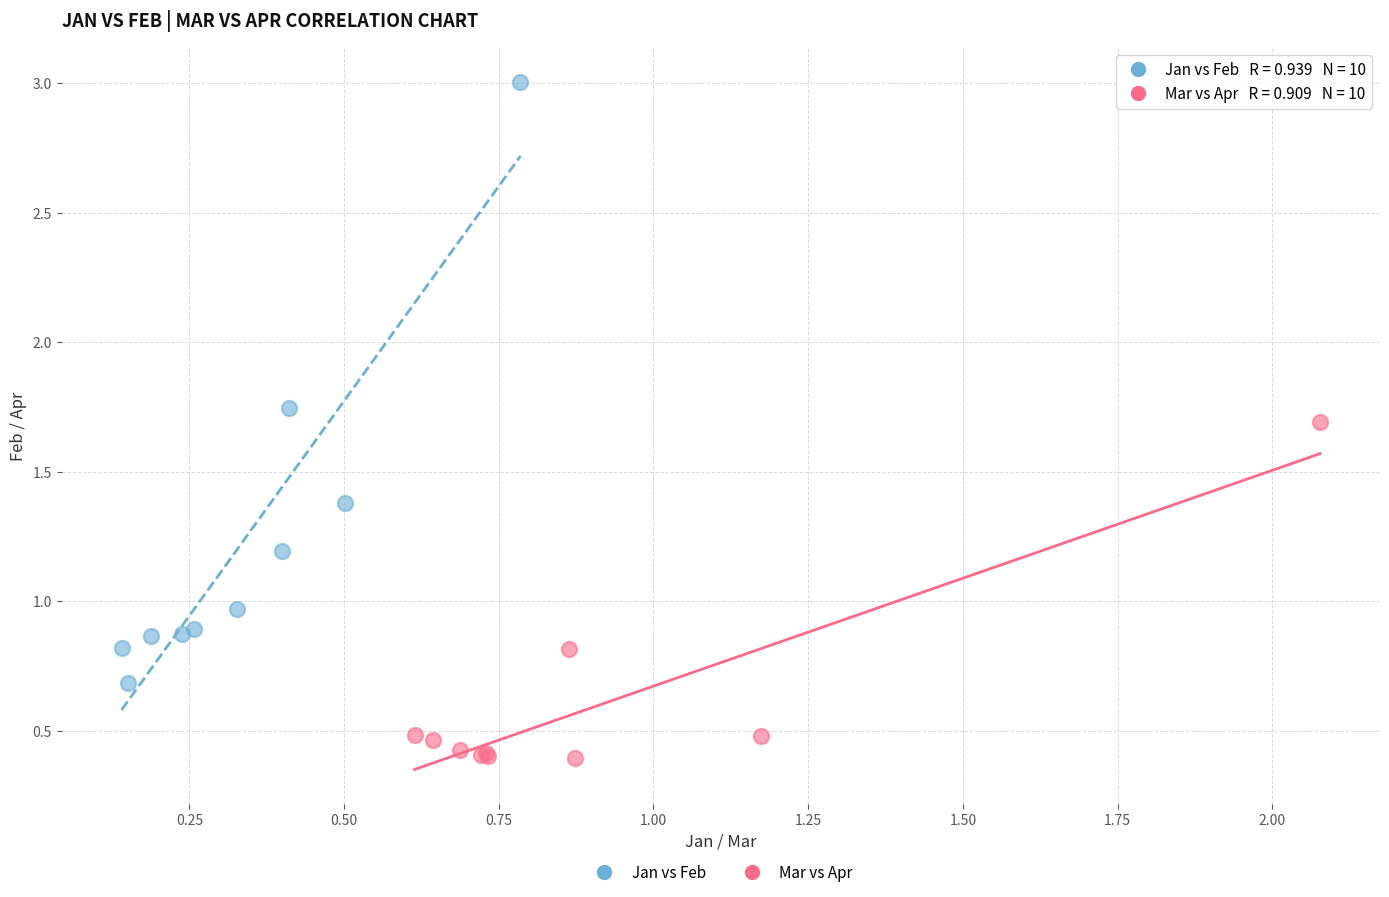

Which series reaches the maximum Y coordinate?

Jan vs Feb